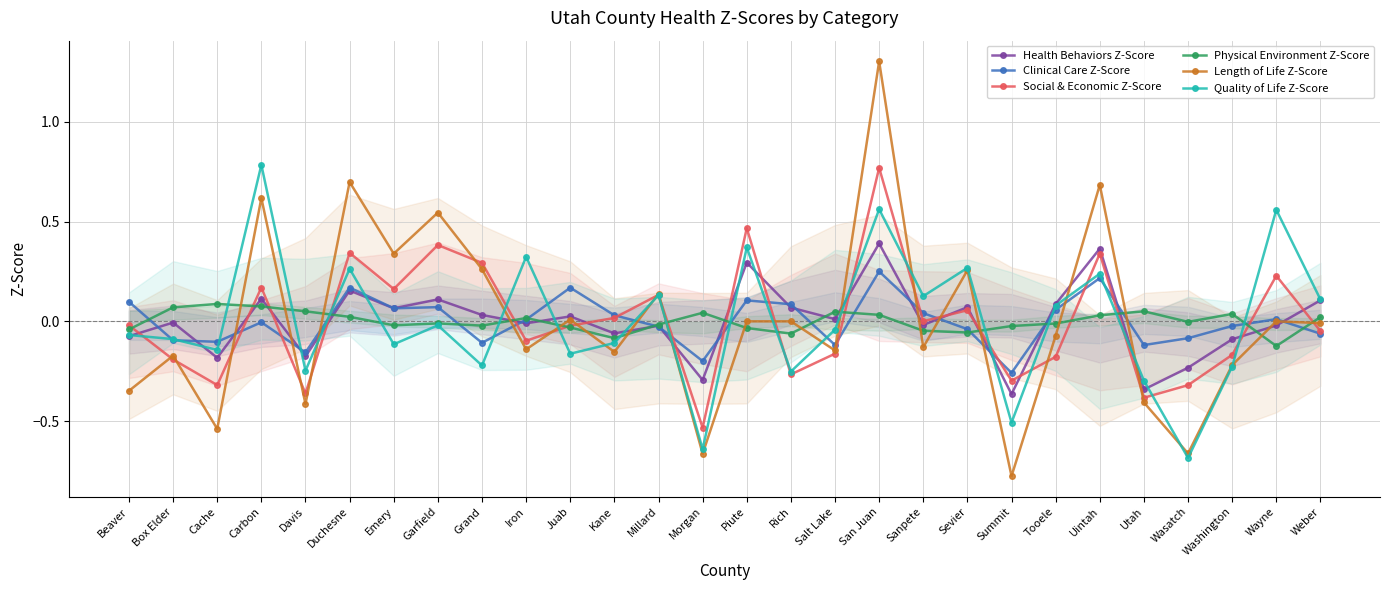

Which category has the lowest value across all series?

Summit